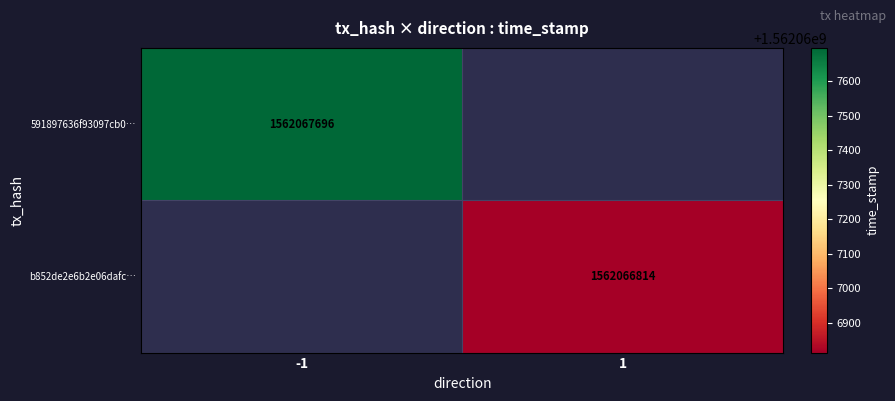

Is it true that 591897636f93097cb0… equals 2432766302 at -1?

False